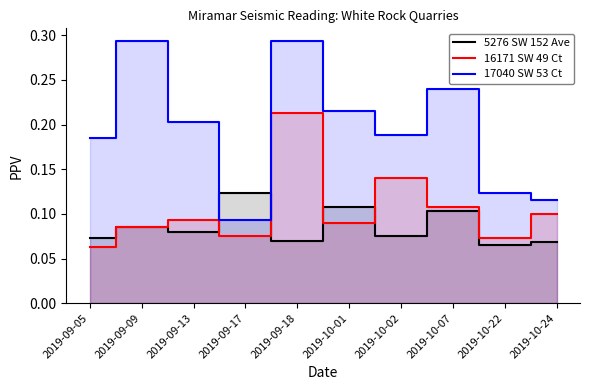

At which category does 17040 SW 53 Ct reach its first local valley?

2019-09-17